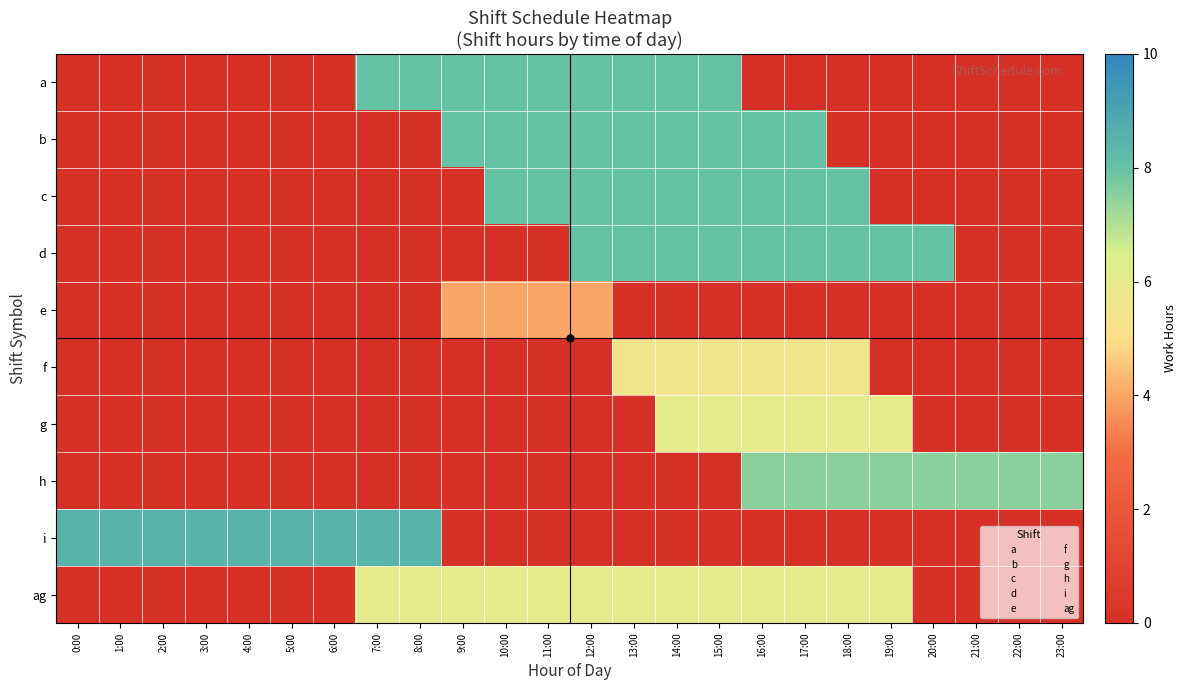

Which has a higher value, 11:00 or 3:00?

11:00